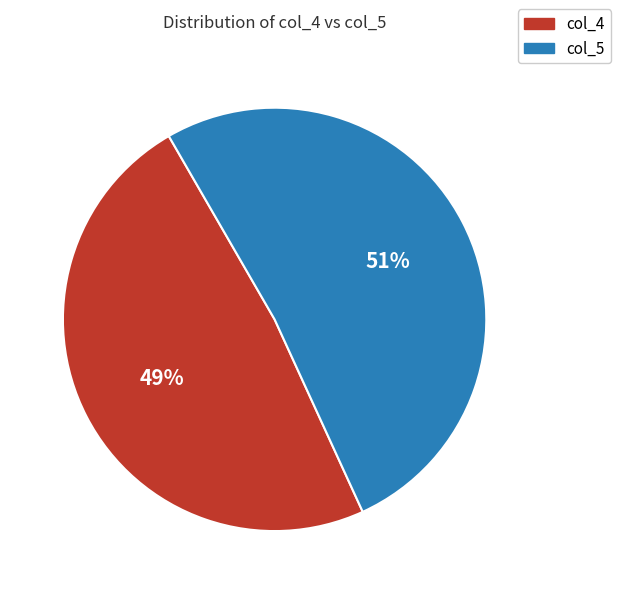

Count the number of slices in the pie.

2